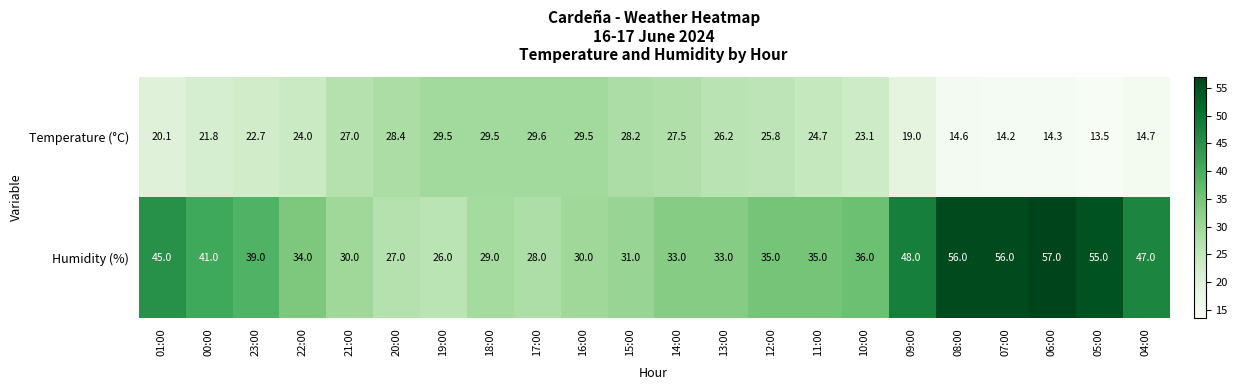

What is the lowest value of the Temperature (°C) series?

13.5